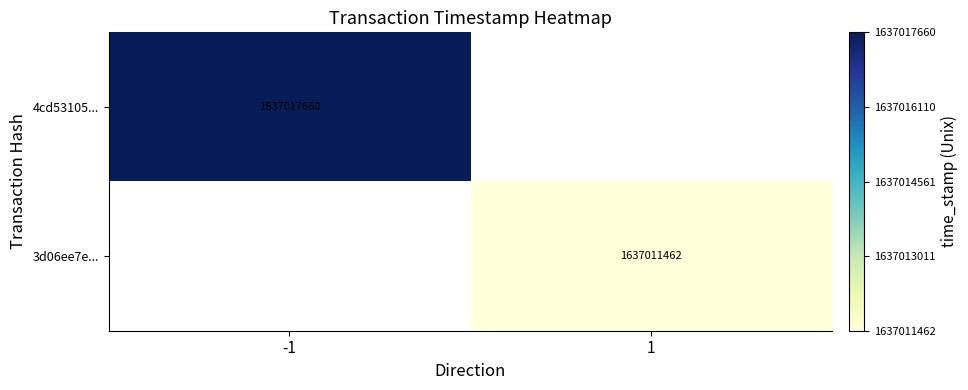

At how many categories does at least one series exceed 1637011732?

1